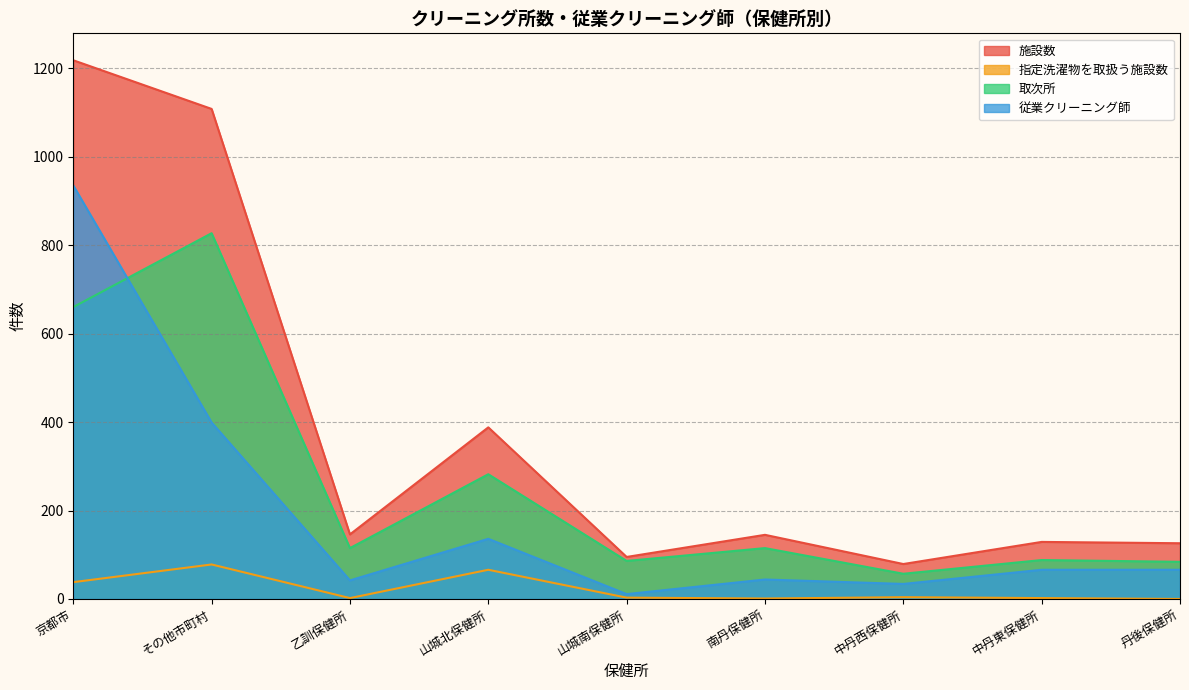

How many interior local peaks does the 施設数 series have?

3